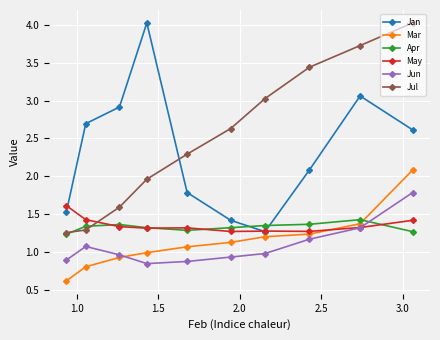

How many Apr values are between 1 and 2?

10